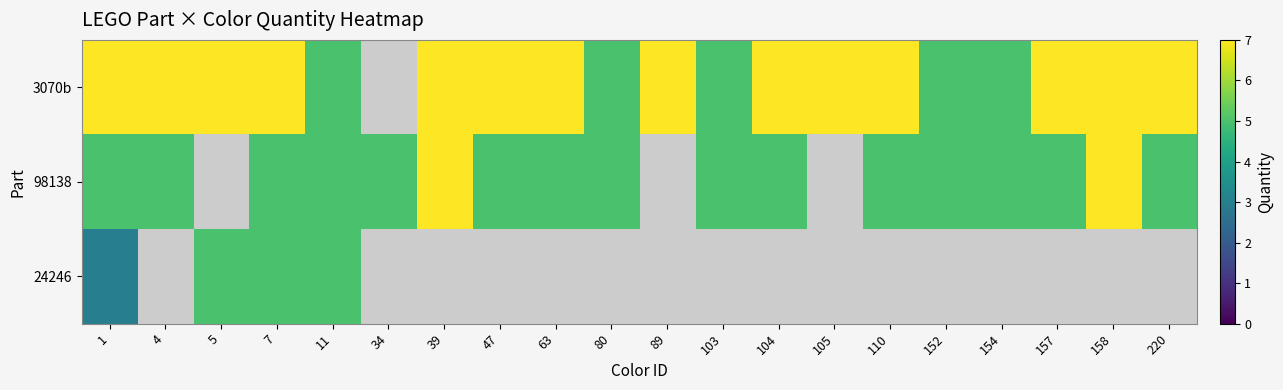

What is the sum of the 98138 values at 104 and 220?

10.0